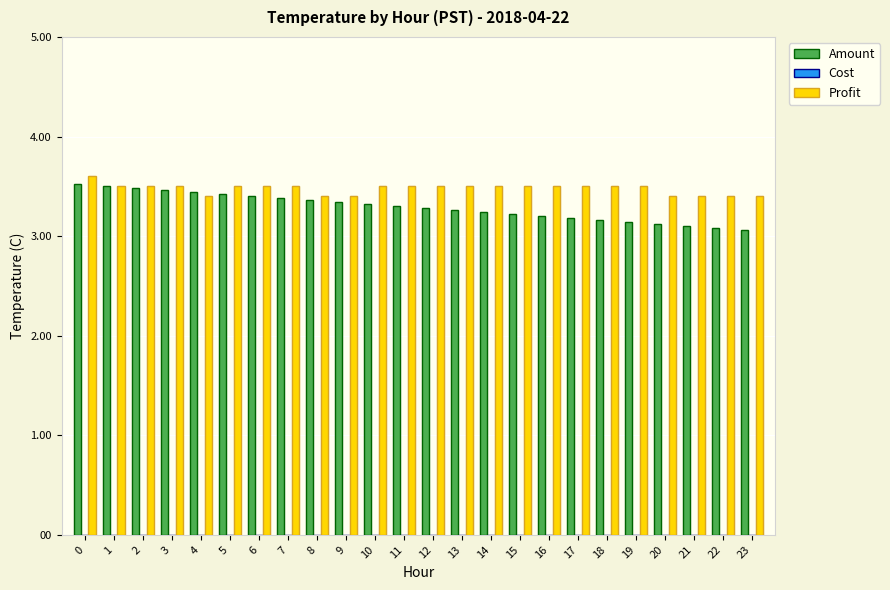

How many bars are there in total?

48